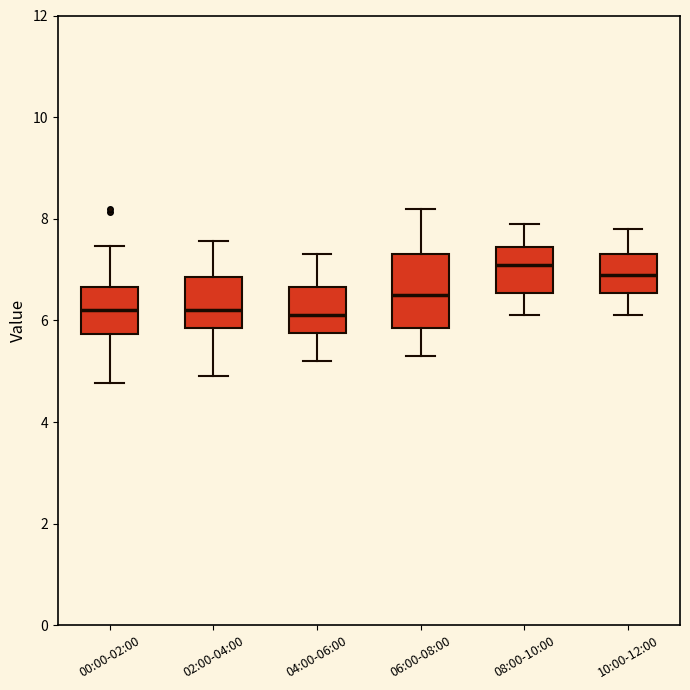

Reading left to right, transcribe this box plot: for each box, give where its median line is, the range the box spans, and where its two whiskers end, as read against the y-axis. The values are not printed on the chart, so give them approximately, as read against the axis.

00:00-02:00: median 6.2, box 5.8 to 6.6, whiskers 4.8 to 7.4
02:00-04:00: median 6.2, box 5.8 to 6.8, whiskers 5.0 to 7.6
04:00-06:00: median 6.2, box 5.8 to 6.6, whiskers 5.2 to 7.4
06:00-08:00: median 6.6, box 5.8 to 7.4, whiskers 5.4 to 8.2
08:00-10:00: median 7.2, box 6.6 to 7.4, whiskers 6.2 to 8.0
10:00-12:00: median 7.0, box 6.6 to 7.4, whiskers 6.2 to 7.8